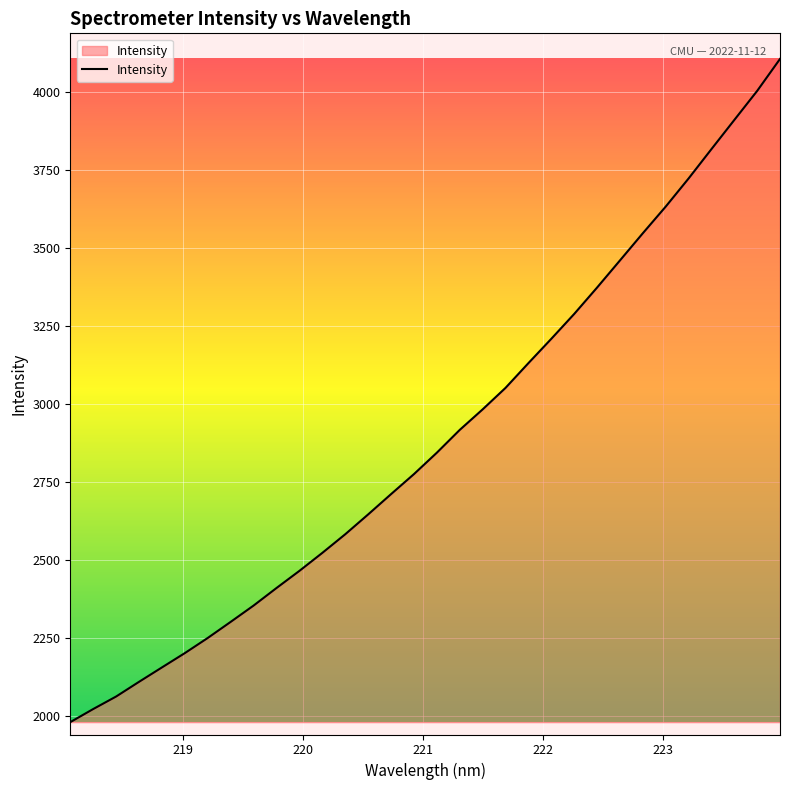

What is the greatest value displayed?

4104.4